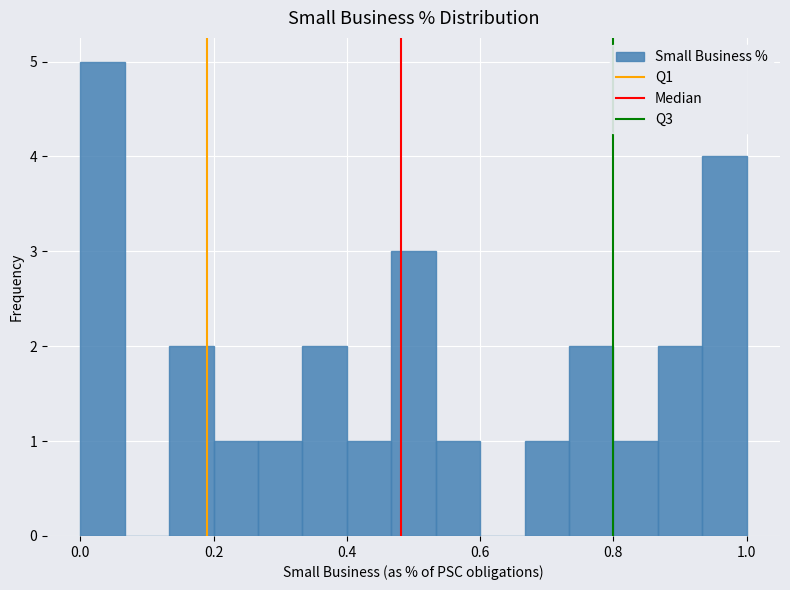

Read against the x-axis, roughly where is the centre of the tallest bar?

0.04